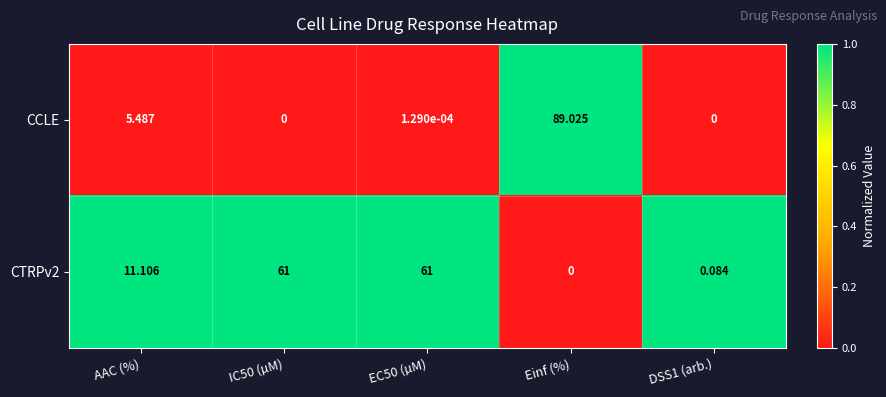

How many distinct data groups are displayed?

2